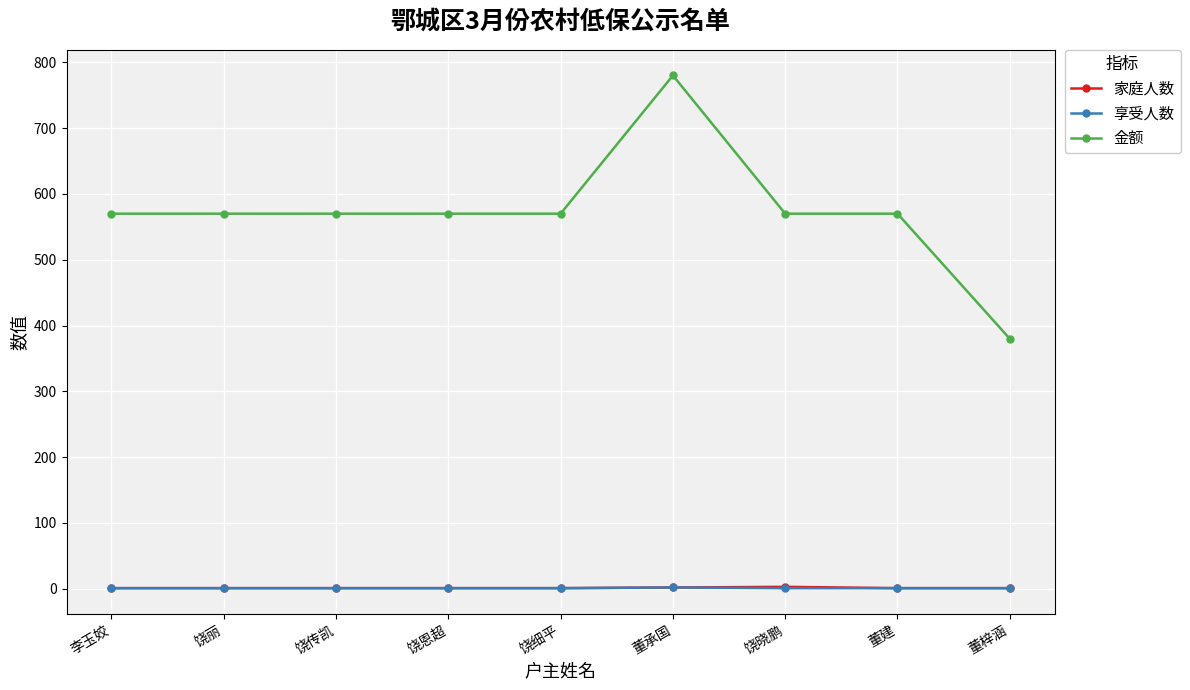

What is the minimum value for 家庭人数?

1